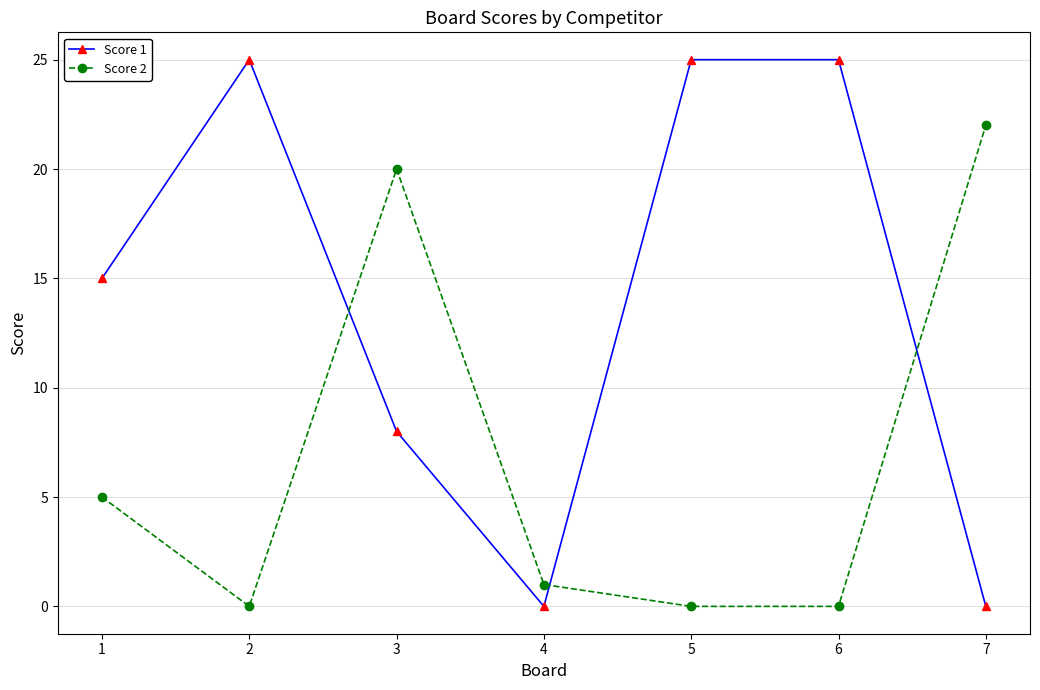

Where is the first local minimum for Score 2?

2